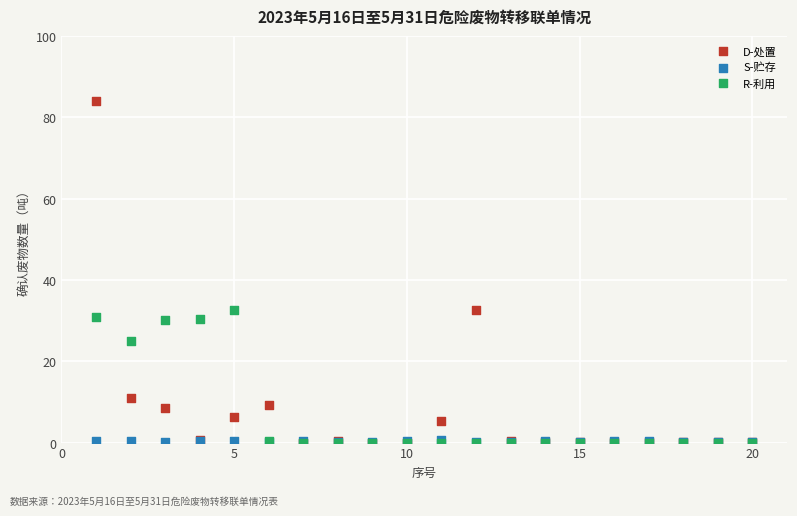

In the R-利用 series, what Y value is closest to 16?

24.9